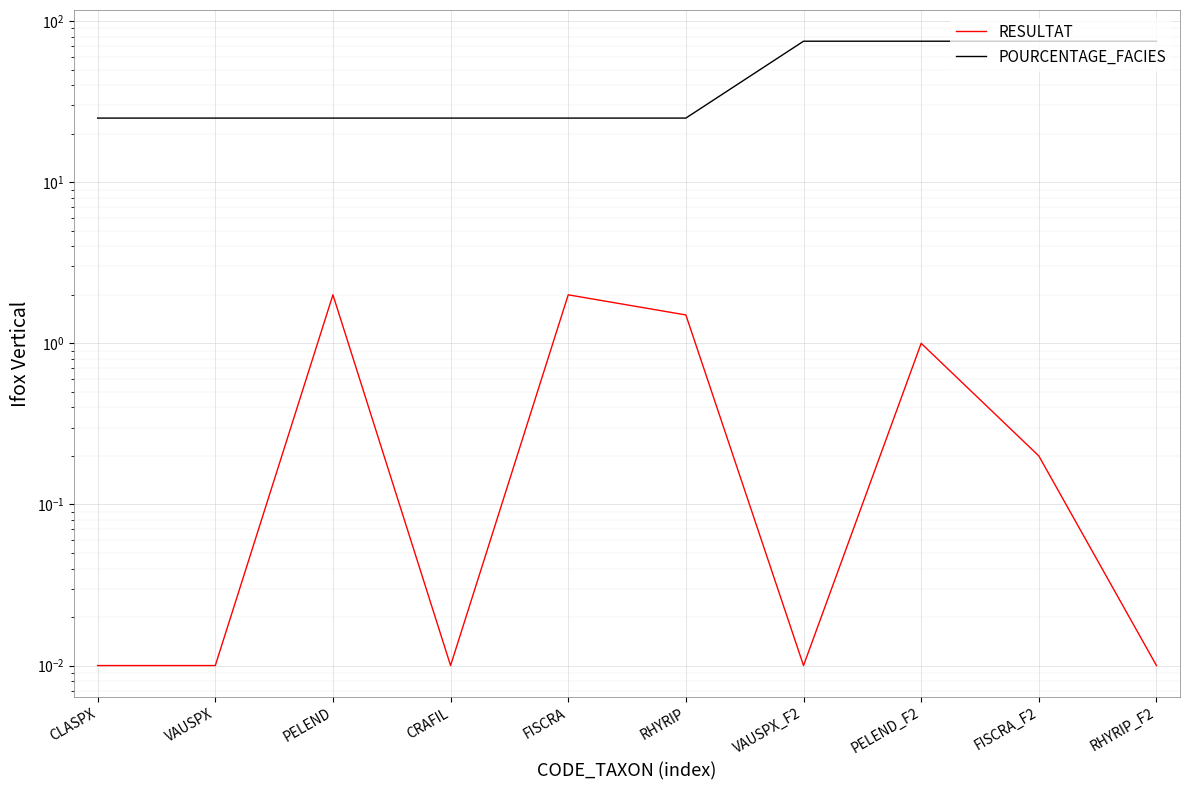

Is the value of RESULTAT at FISCRA_F2 greater than the value of POURCENTAGE_FACIES at FISCRA?

No